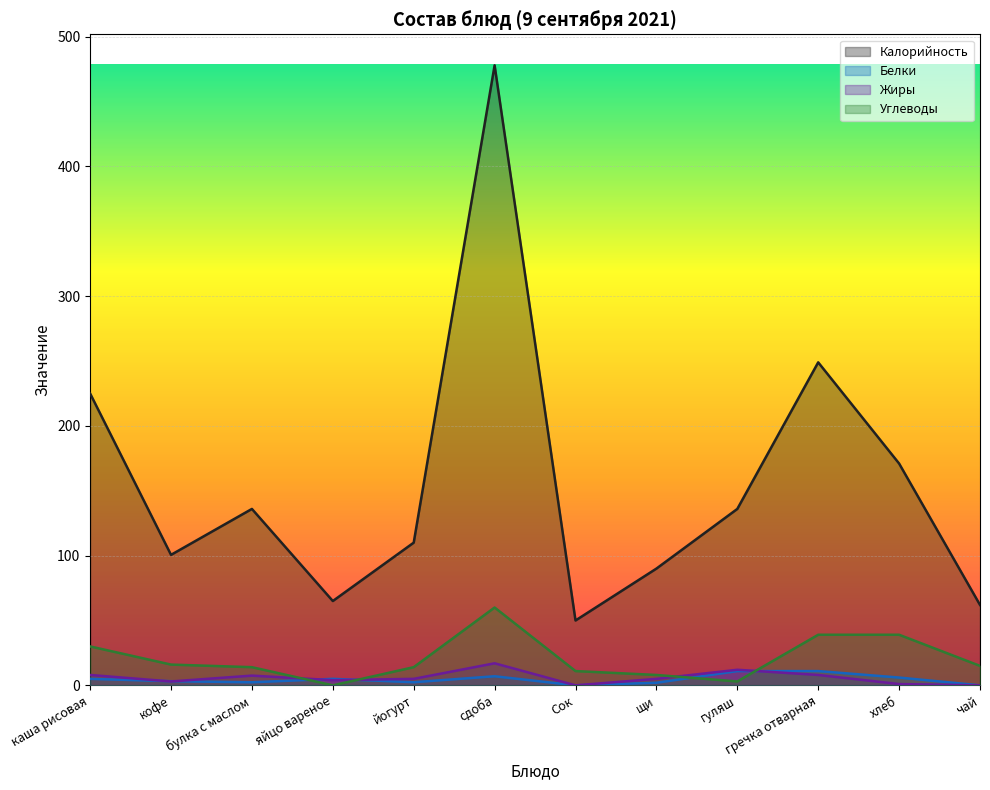

At which label does Калорийность reach its minimum?

Сок